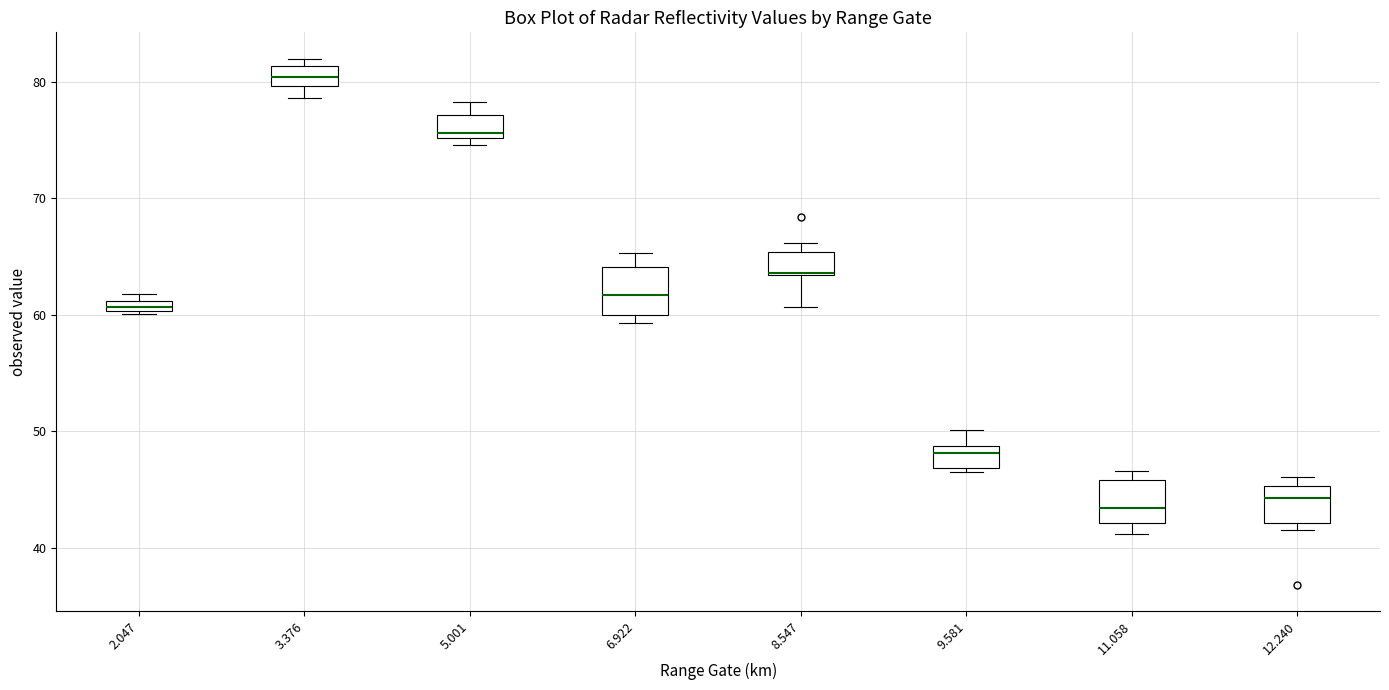

Which box's median line is the highest?

3.376